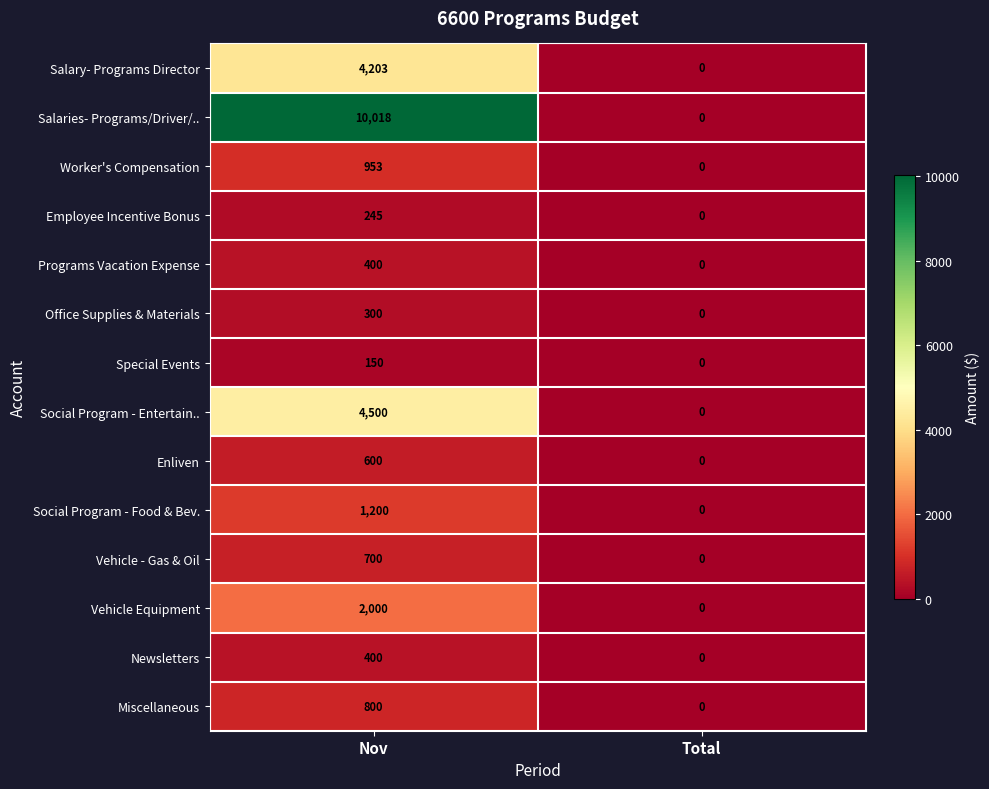

Rank the categories by Social Program - Food & Bev. value from lowest to highest.

Total, Nov